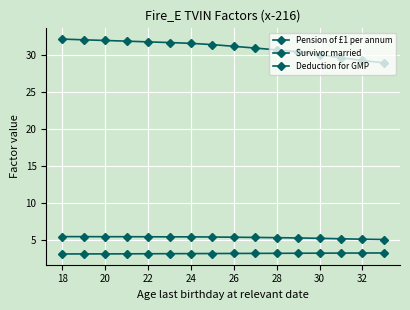

How many series are shown in this chart?

3